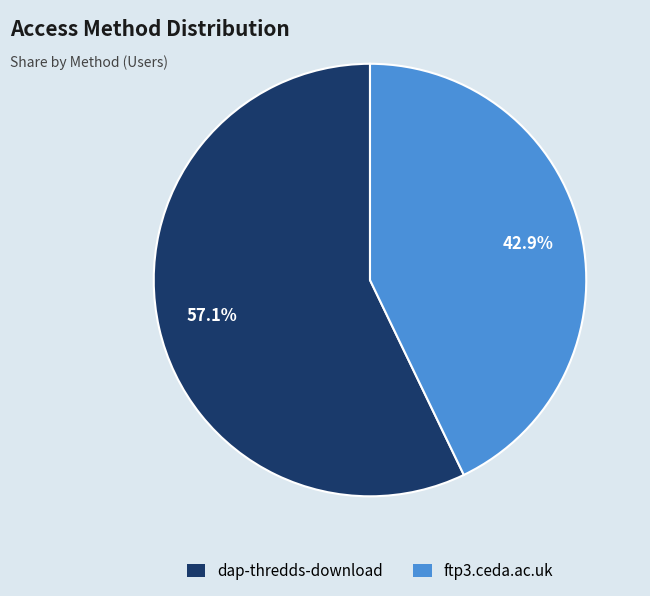

To the nearest percent, what portion does ftp3.ceda.ac.uk represent?

43%